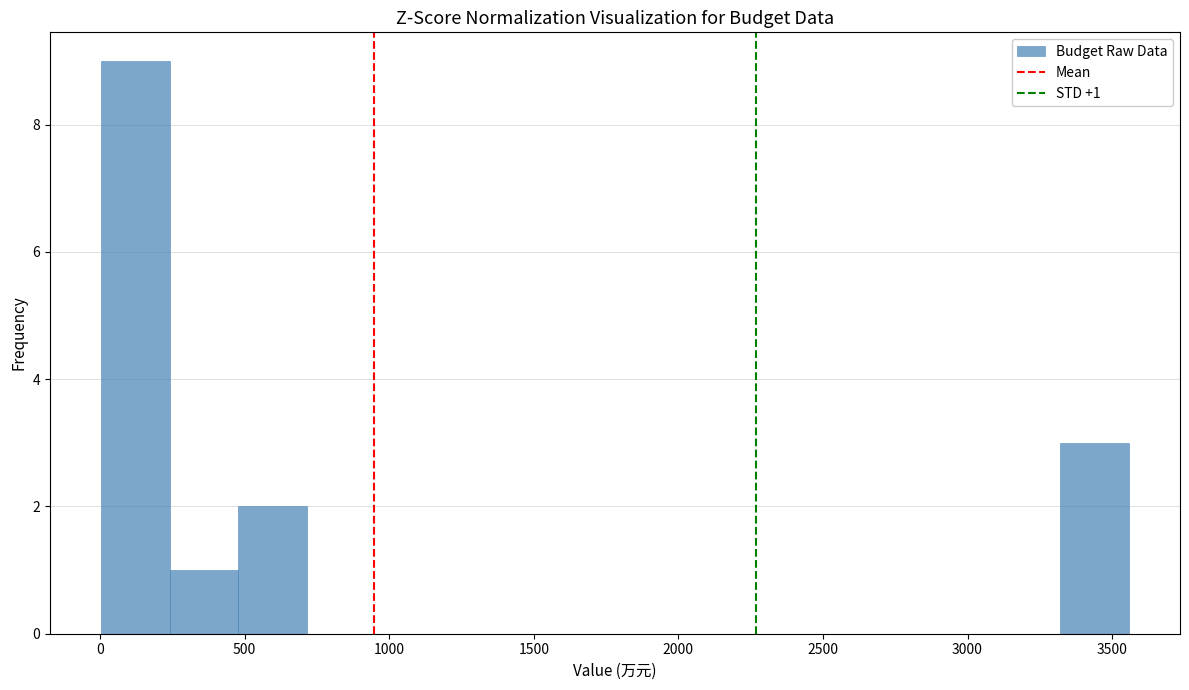

Which range on the x-axis has the tallest bar?

0 to 250